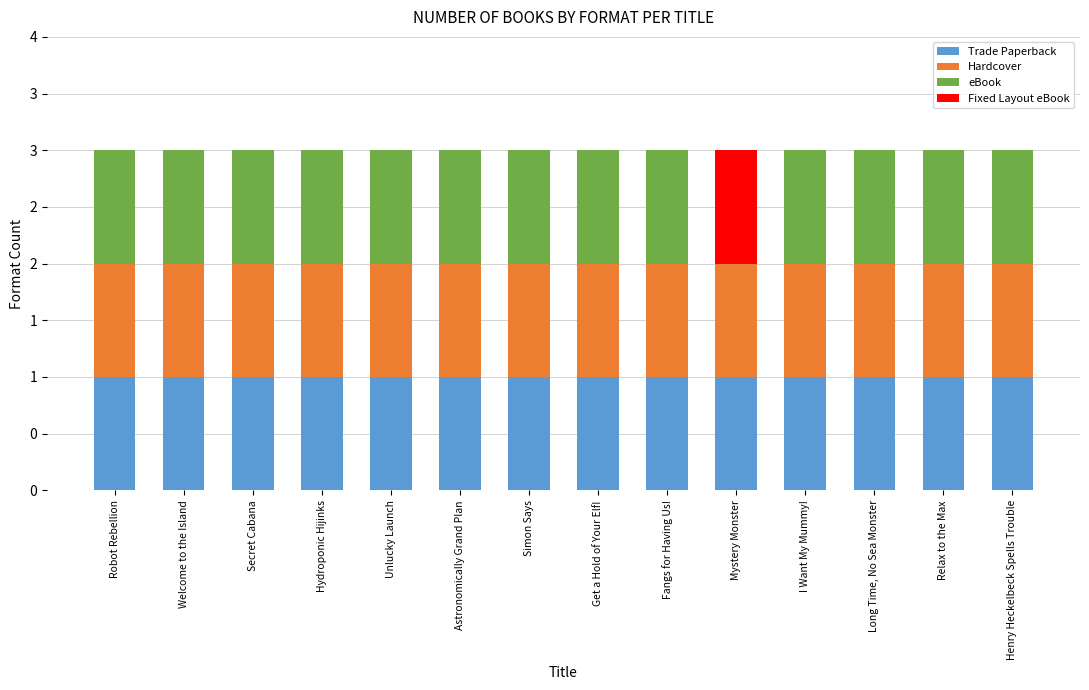

What is the label of the 1st bar from the left?

Robot Rebellion